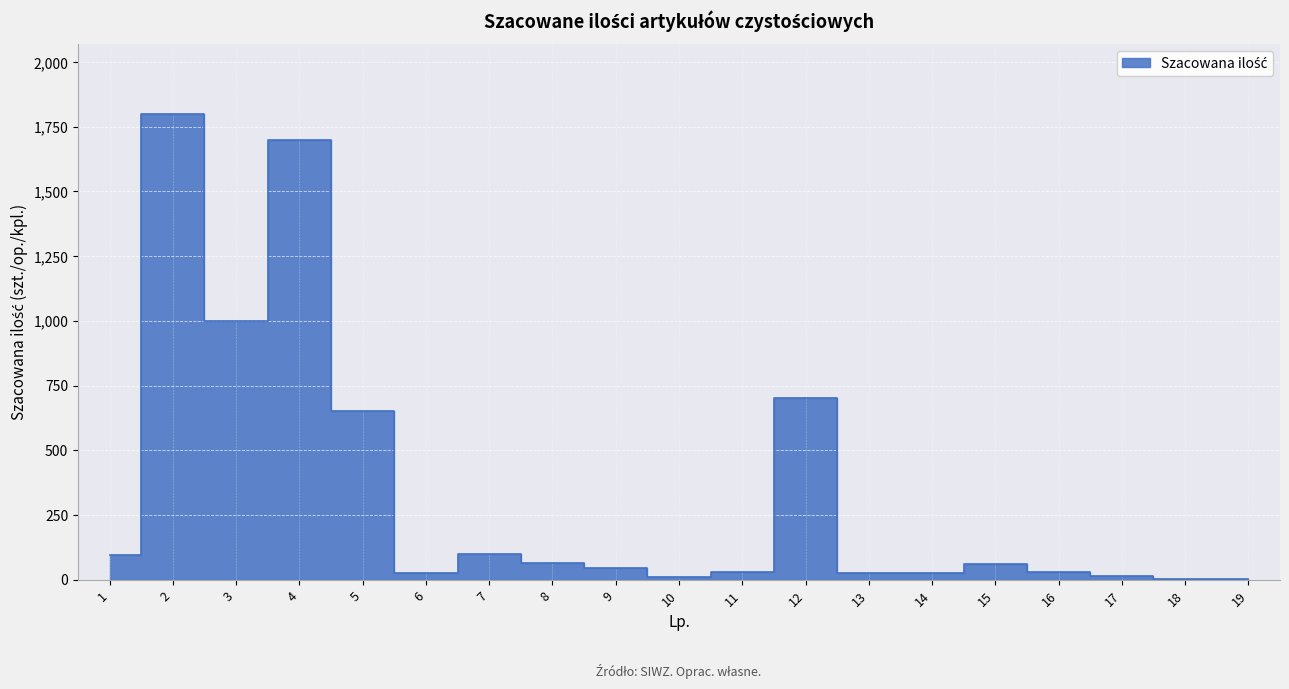

What is the sum of all values?

6378